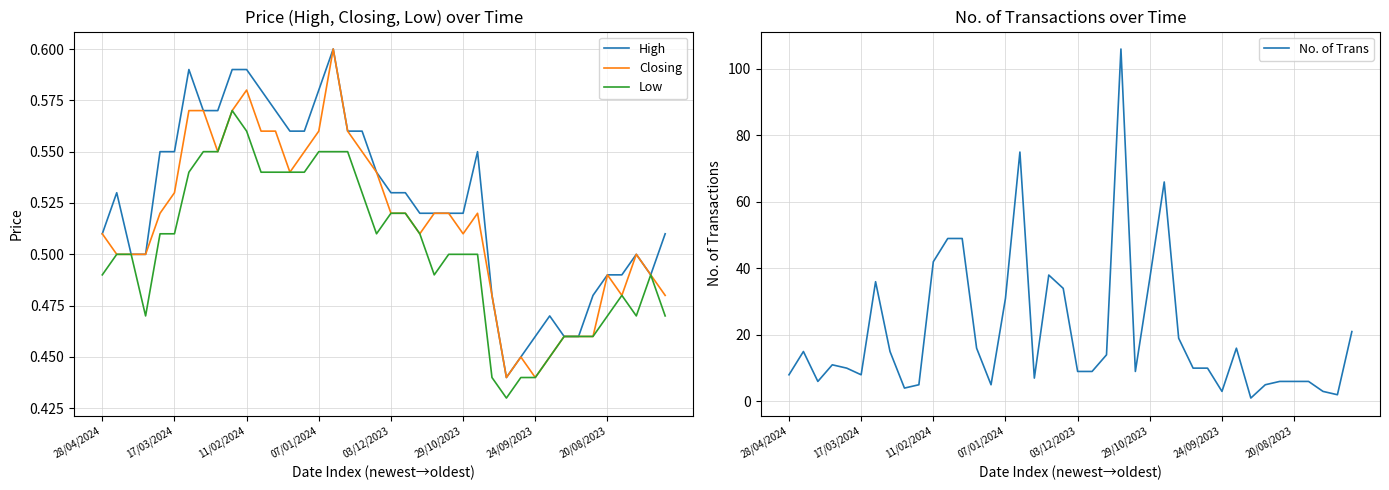

True or false: High and Closing intersect in this chart.

False